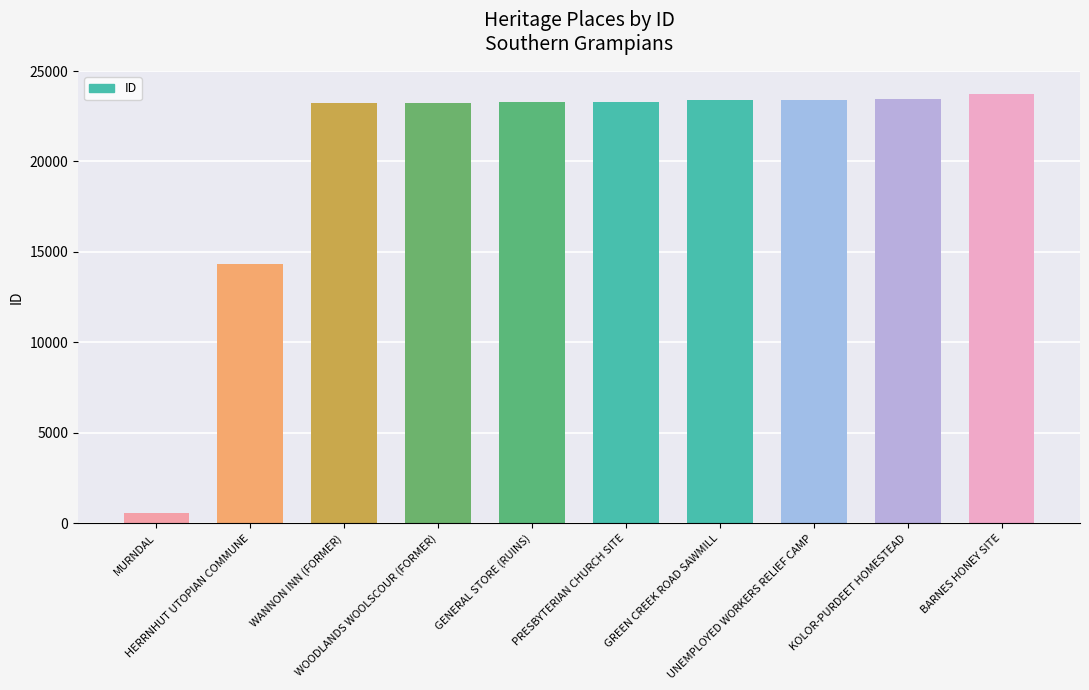

What is the difference between the second highest and minimum values?

22865